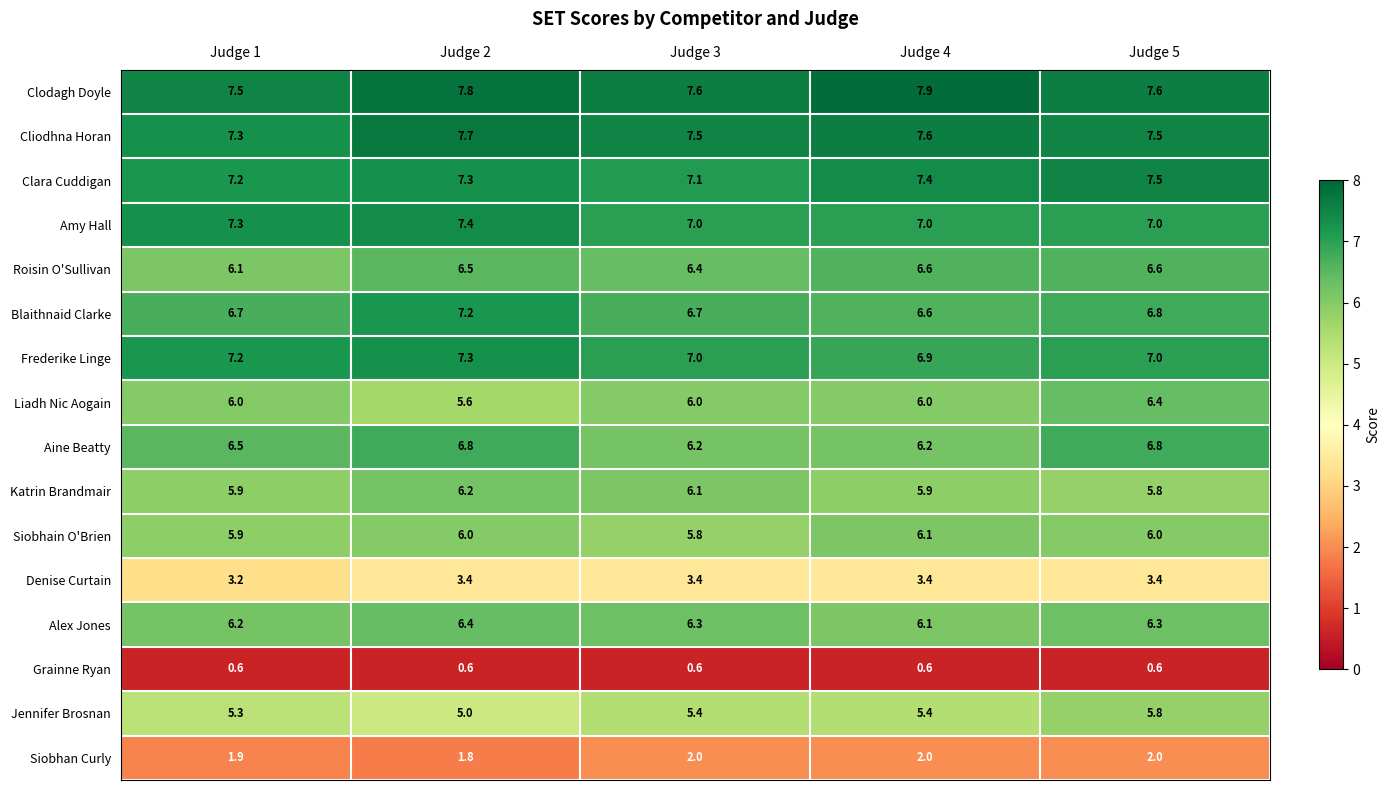

What is the average value of the Siobhain O'Brien series?

6.0